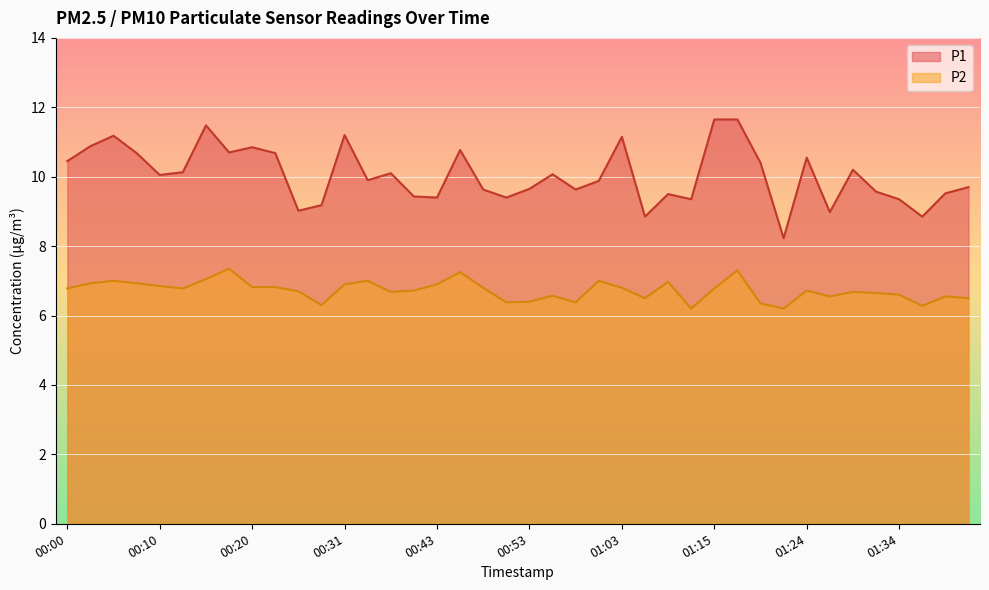

Which series has the largest total across all categories?

P1